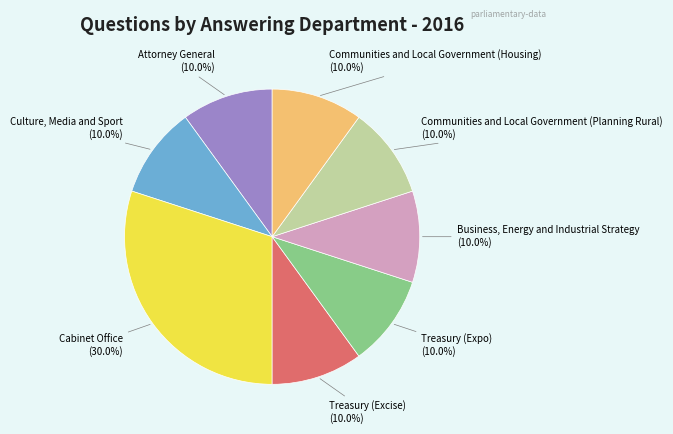

True or false: Treasury (Excise) accounts for 18% of the total.

False